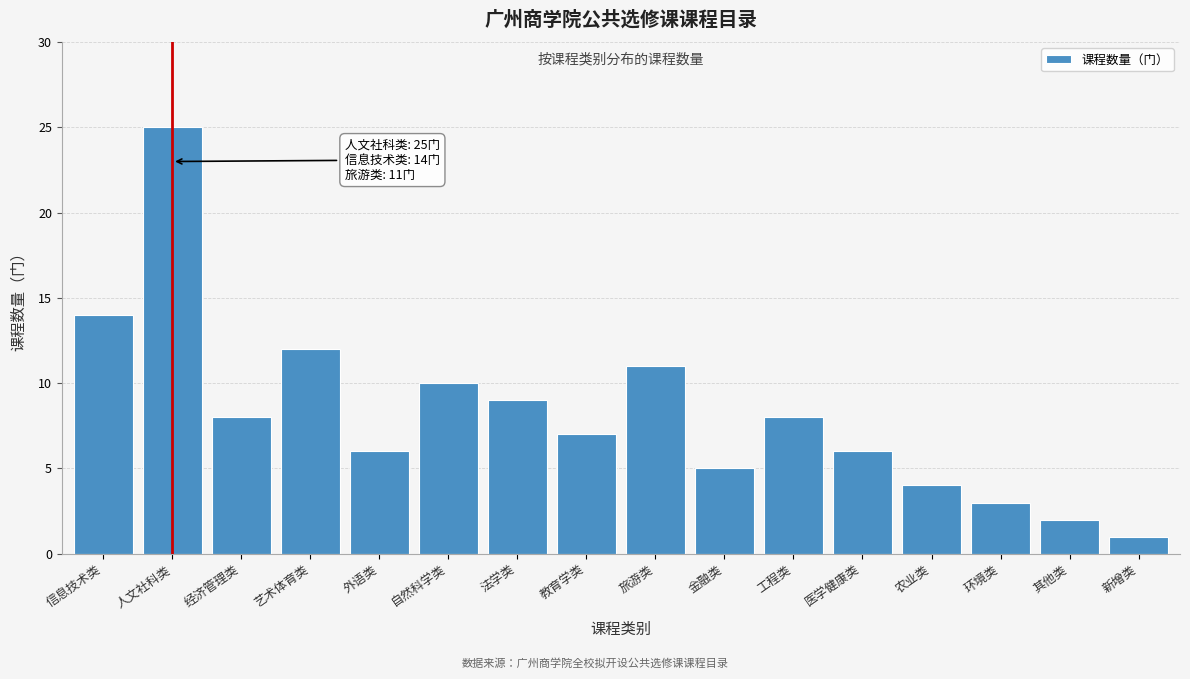

Reading left to right, transcribe all the data shown in this chart.

信息技术类=14	人文社科类=25	经济管理类=8	艺术体育类=12	外语类=6	自然科学类=10	法学类=9	教育学类=7	旅游类=11	金融类=5	工程类=8	医学健康类=6	农业类=4	环境类=3	其他类=2	新增类=1